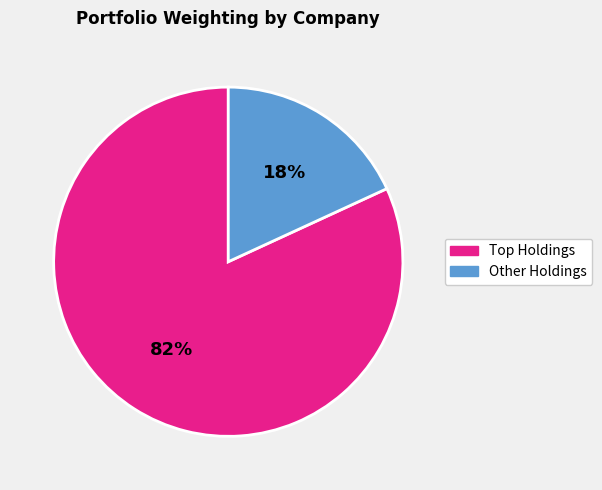

To the nearest percent, what is the average slice percentage?

50%